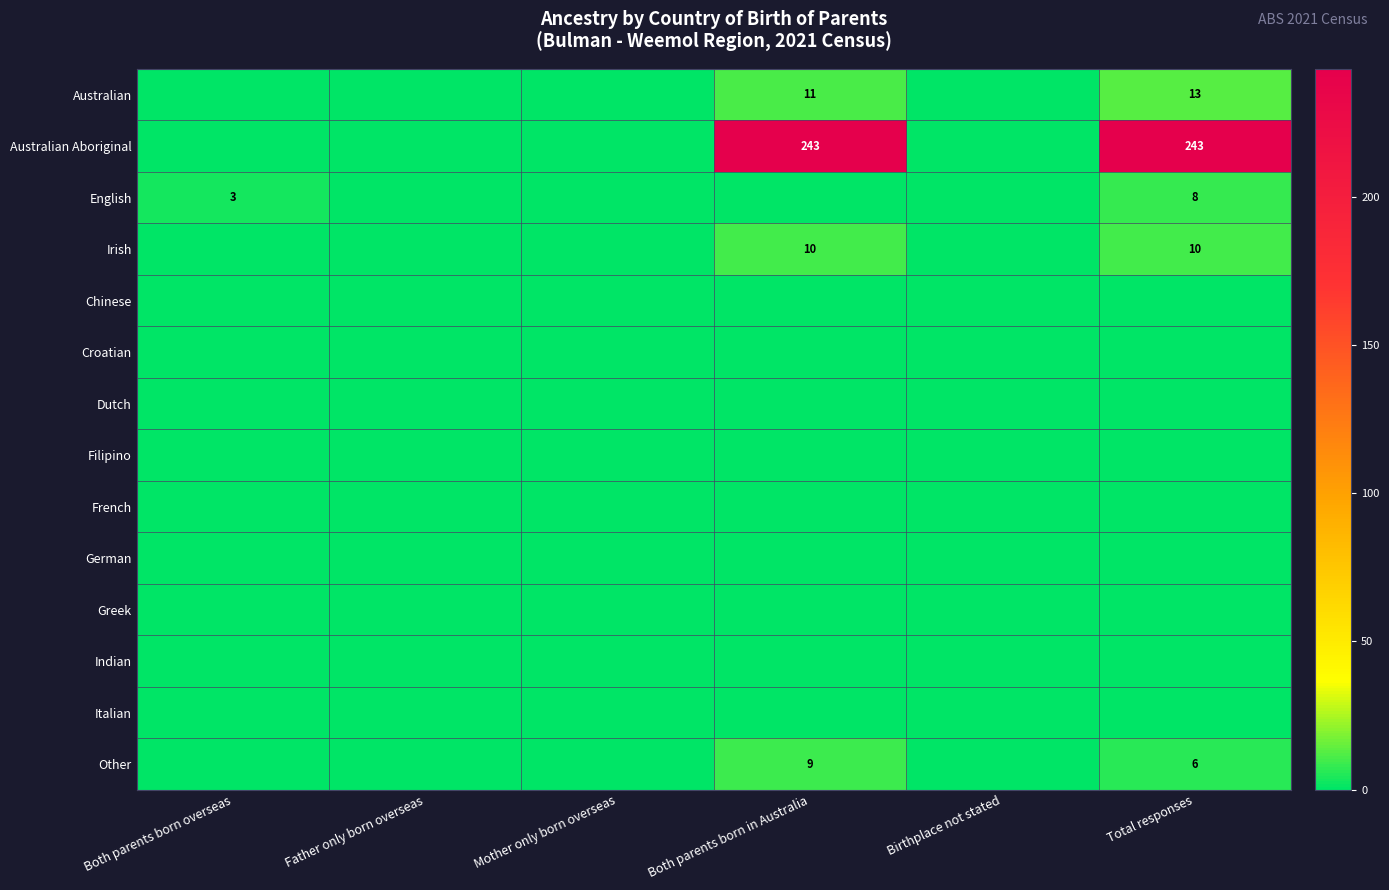

The value of English at Total responses is 8. True or false?

True